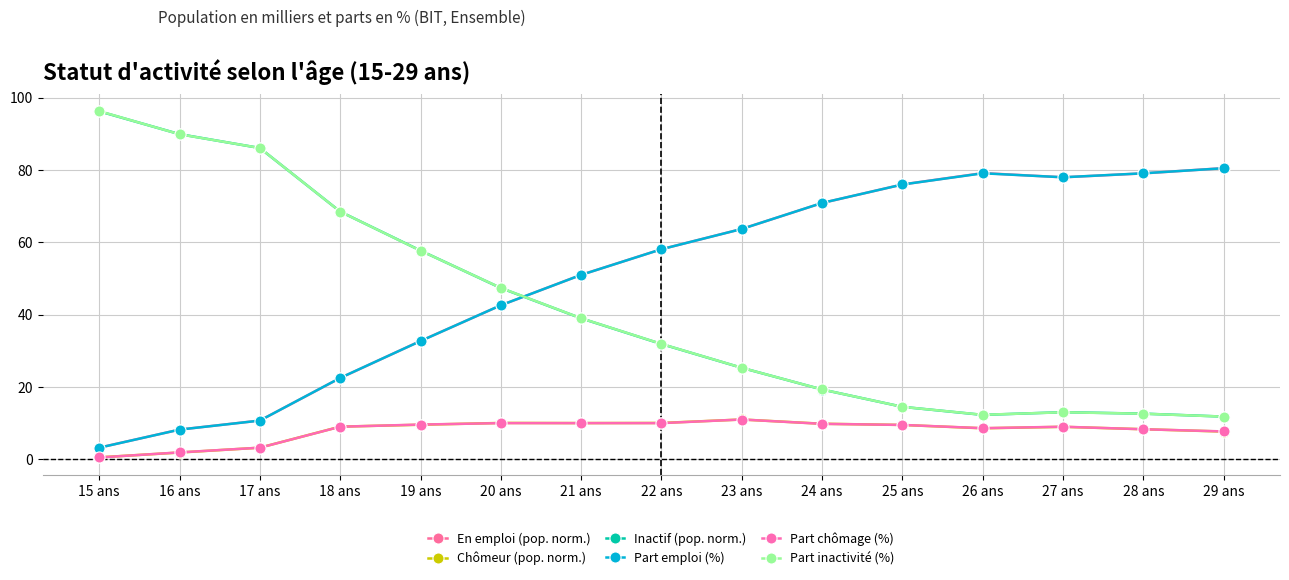

How many data points does each series have?

15